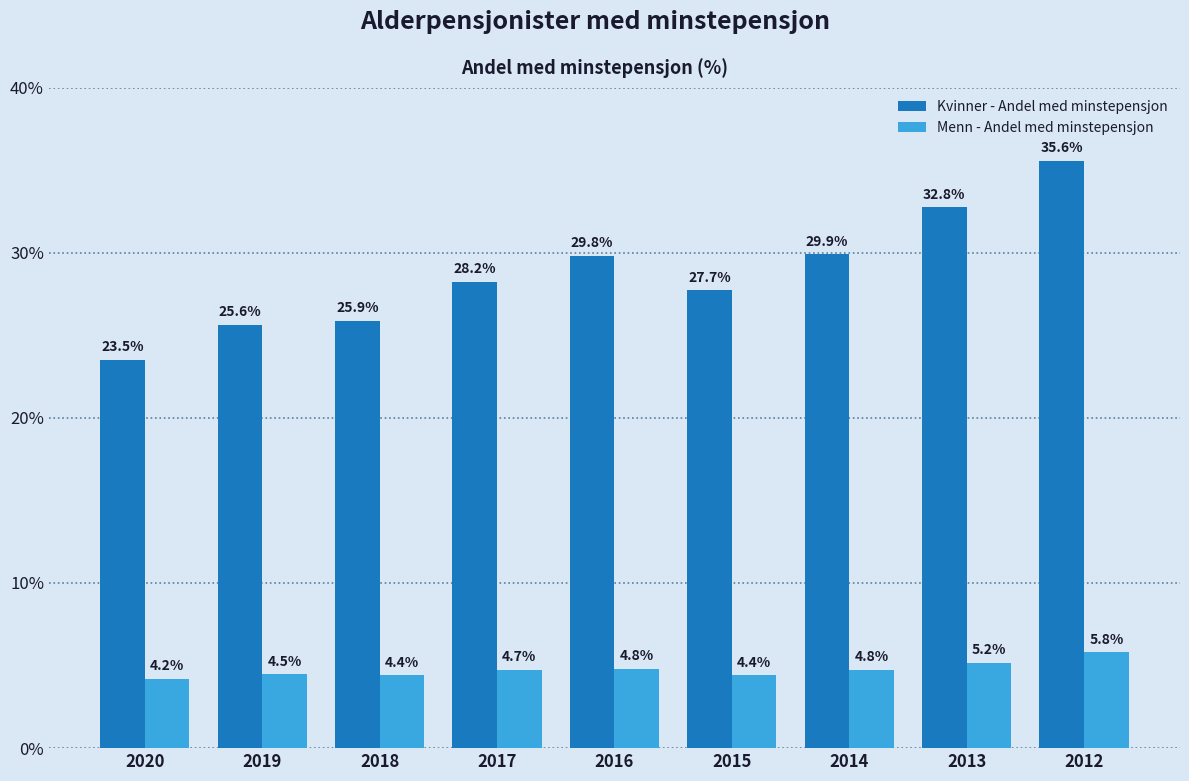

Reading left to right, extract all data points from this chart.

Kvinner - Andel med minstepensjon: 2020=23.5	2019=25.6	2018=25.9	2017=28.2	2016=29.8	2015=27.7	2014=29.9	2013=32.8	2012=35.6
Menn - Andel med minstepensjon: 2020=4.2	2019=4.5	2018=4.4	2017=4.7	2016=4.8	2015=4.4	2014=4.8	2013=5.2	2012=5.8